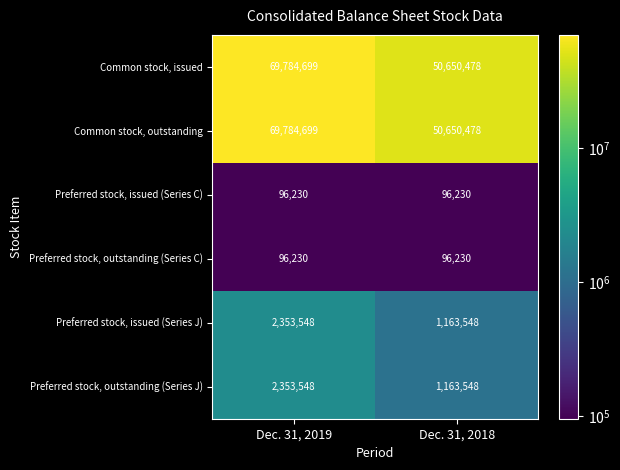

What is the total value across all series at Dec. 31, 2018?

103820512